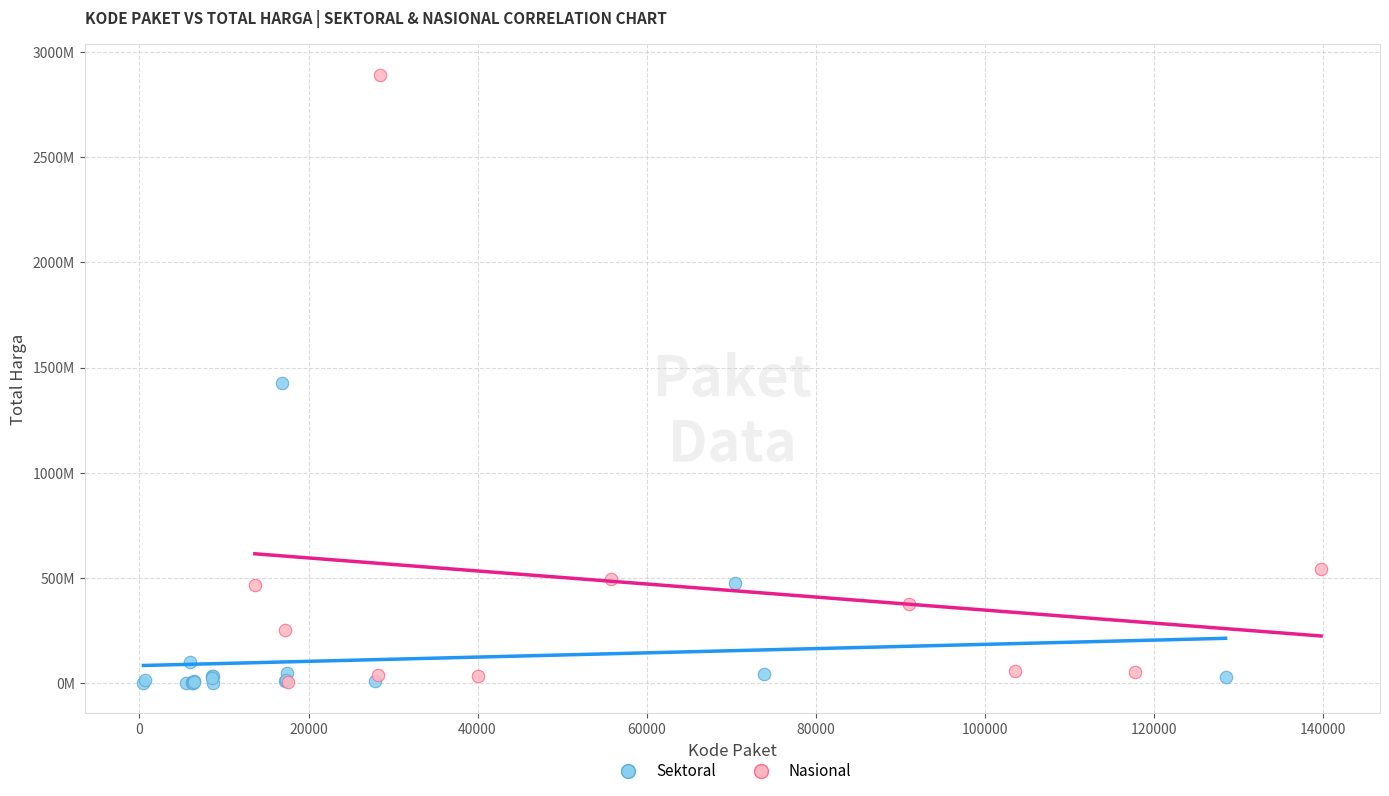

Which series reaches the maximum Y coordinate?

Nasional